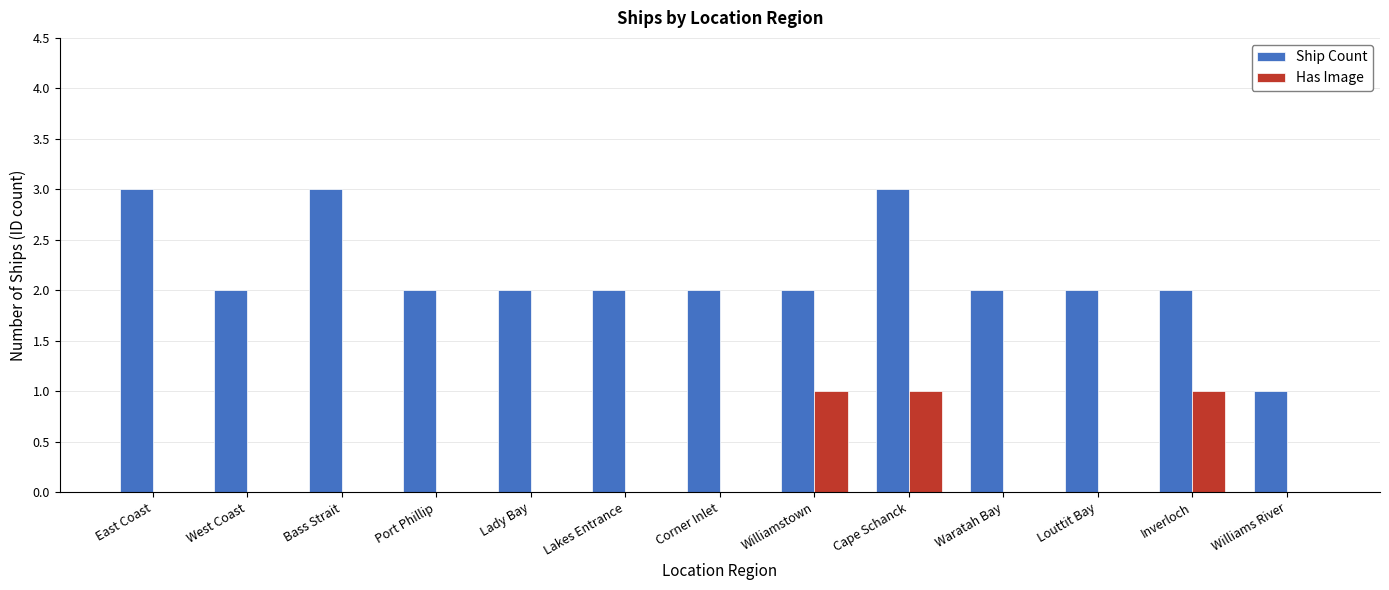

What is the maximum value shown in the chart?

3